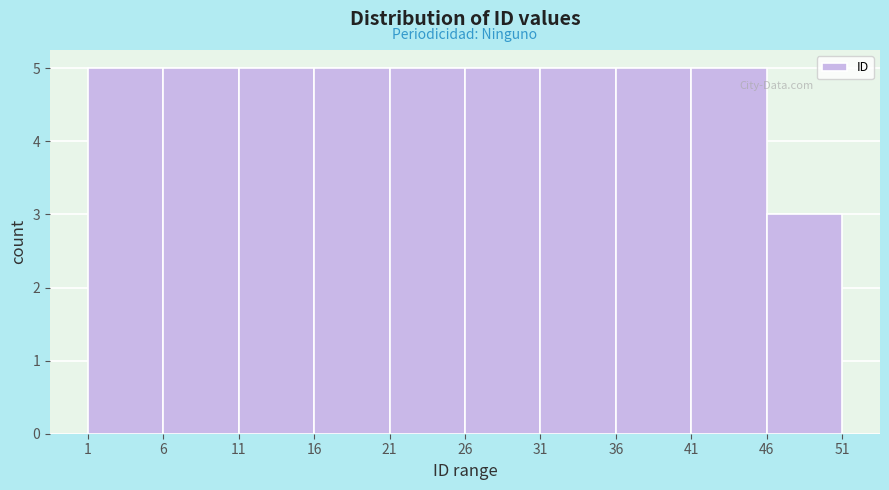

Reading left to right, list every bar in this chart as the range it spans on the x-axis followed by its height. The values are not printed on the chart, so give them approximately, as read against the axis.

1 to 6: 5
6 to 11: 5
11 to 16: 5
16 to 21: 5
21 to 26: 5
26 to 31: 5
31 to 36: 5
36 to 41: 5
41 to 46: 5
46 to 51: 3